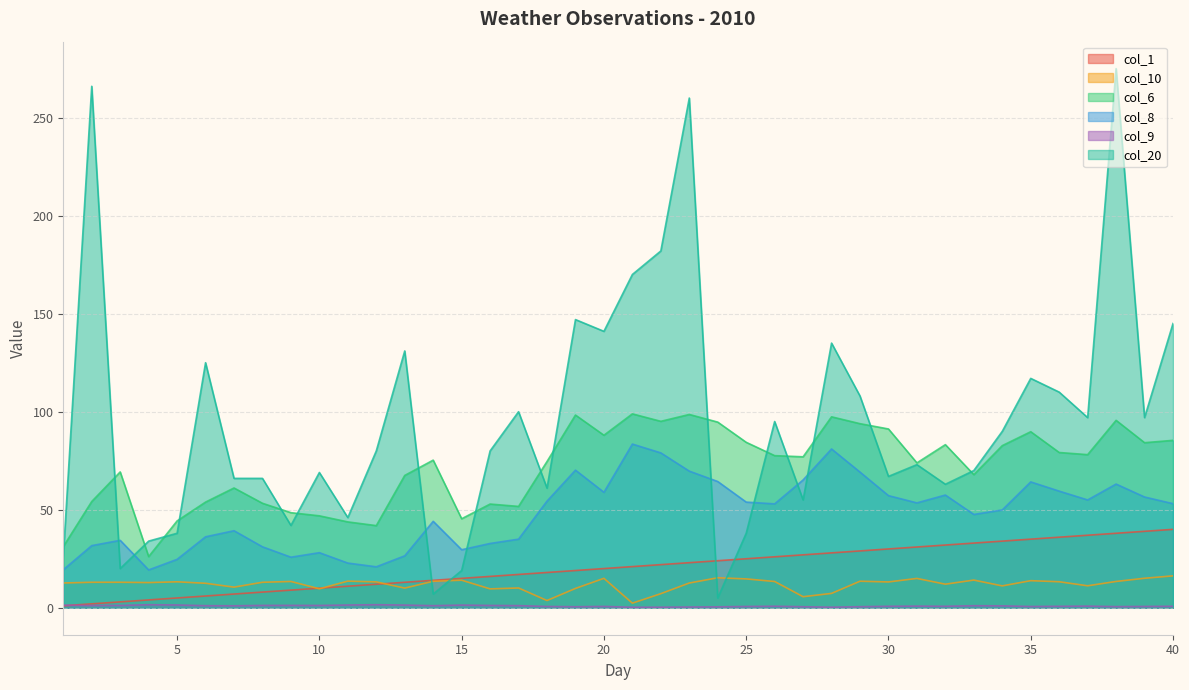

What is the difference between the highest and lowest values at 30?

90.5